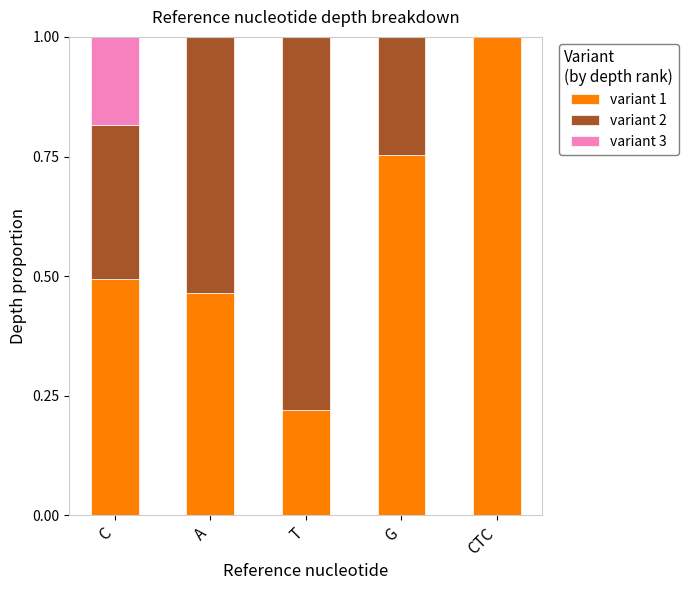

What is the total value across all series at A?

1.0